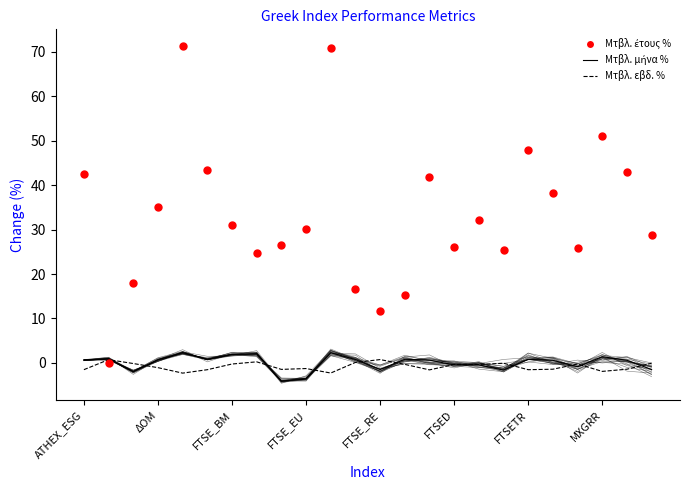

How many positive values does the Μτβλ. εβδ. % series have?

4